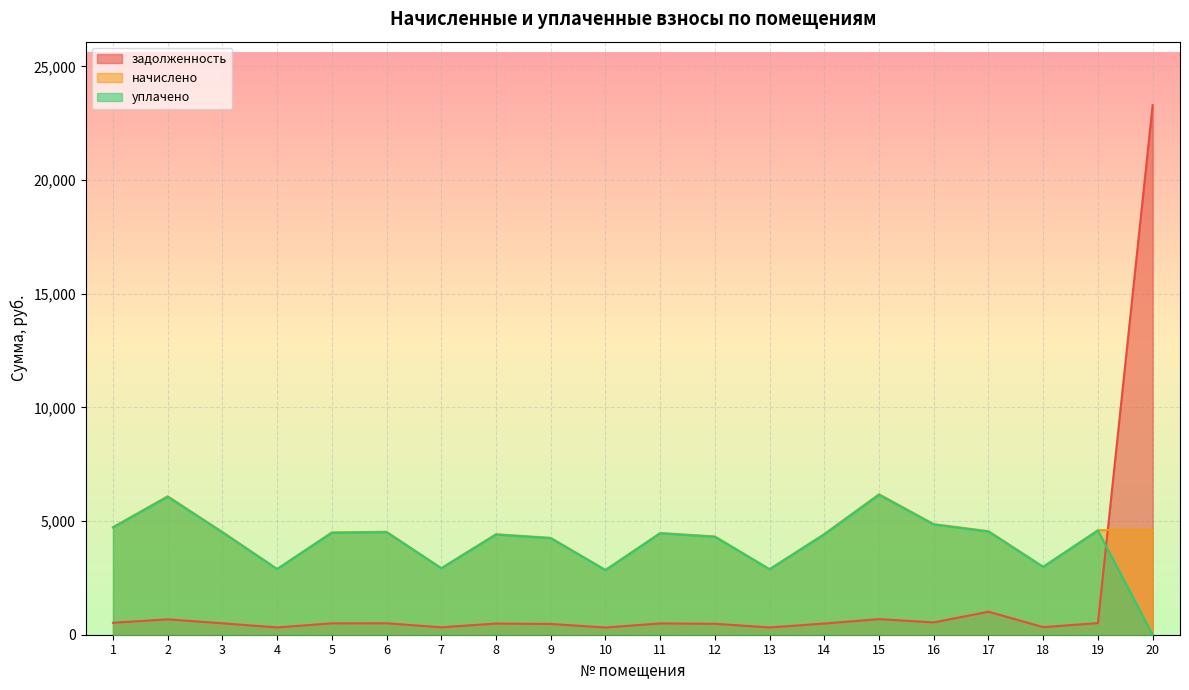

Where is the first local minimum for начислено?

4